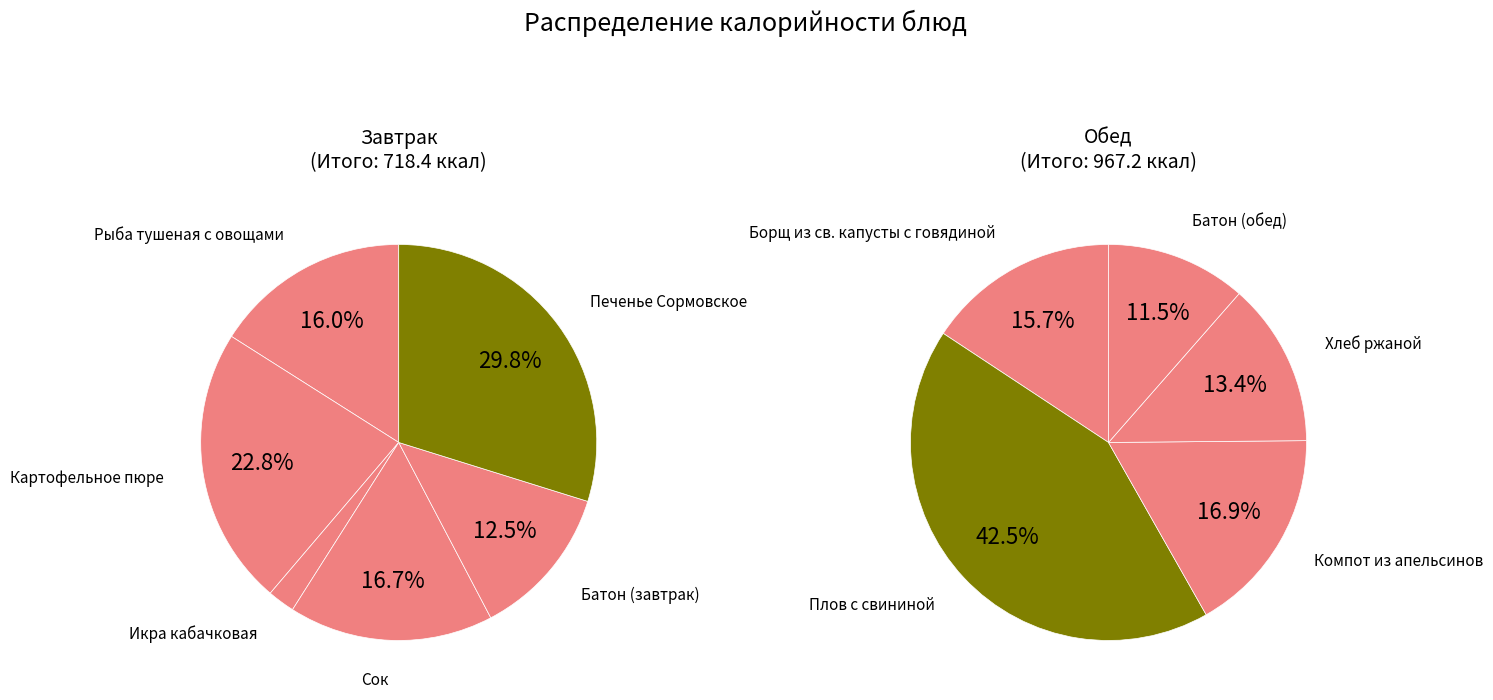

Between Батон (обед) and Батон (завтрак), which is larger?

Батон (обед)